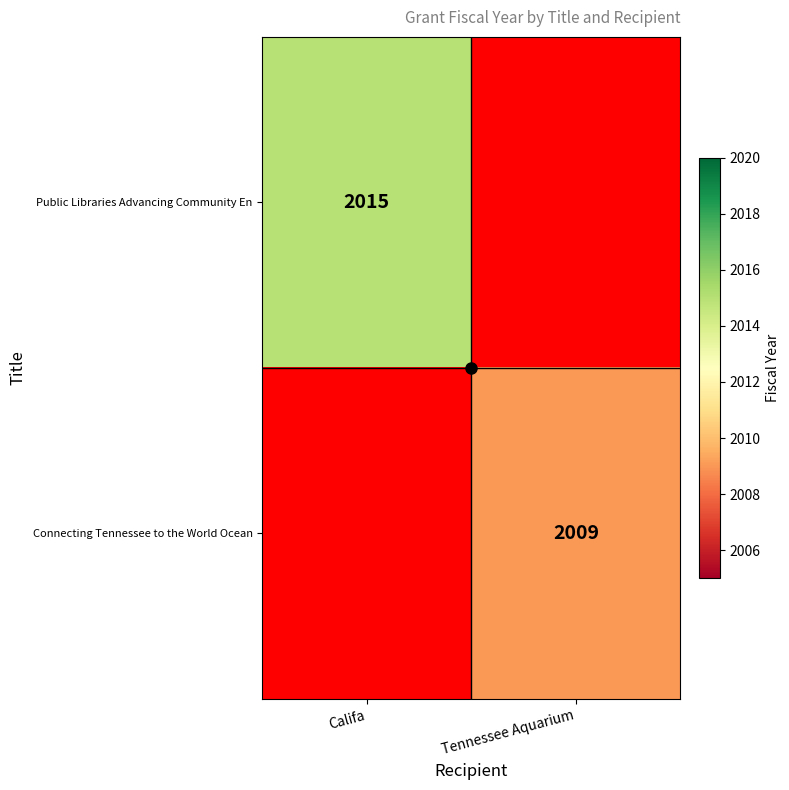

Which category has the highest value across all series?

Califa